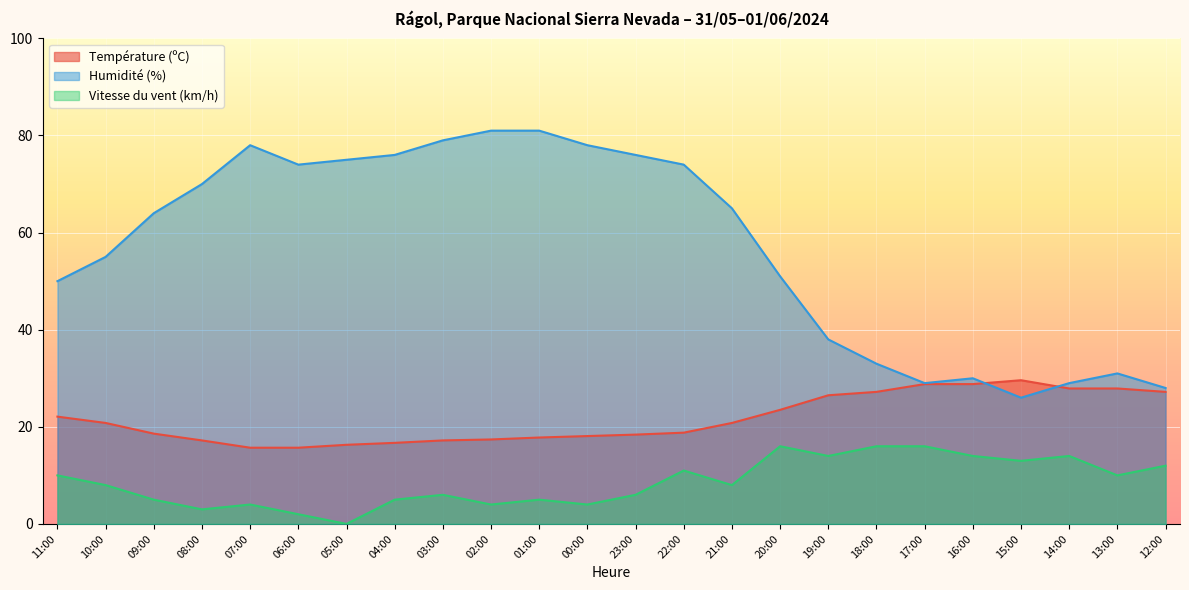

The value of Humidité (%) at 20:00 is 51.0. True or false?

True